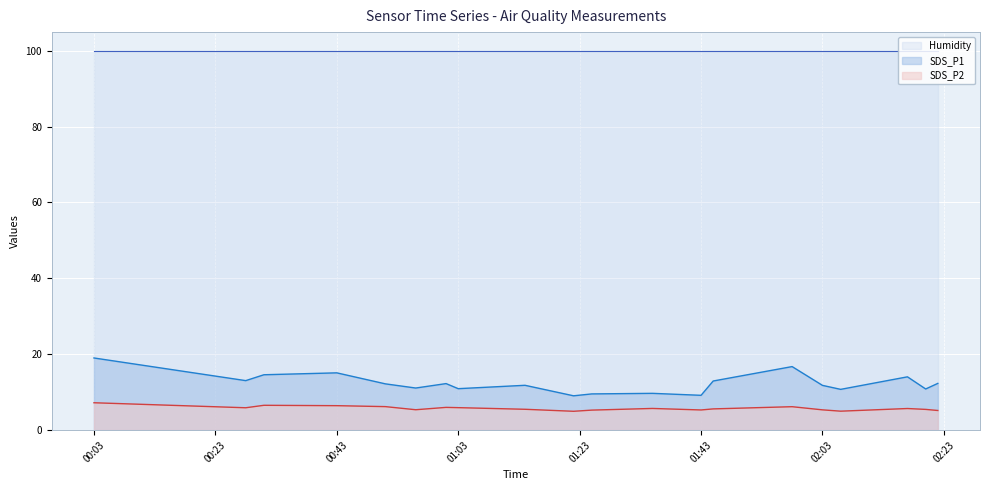

Which category has the lowest value in the Humidity series?

2022/01/20 00:03